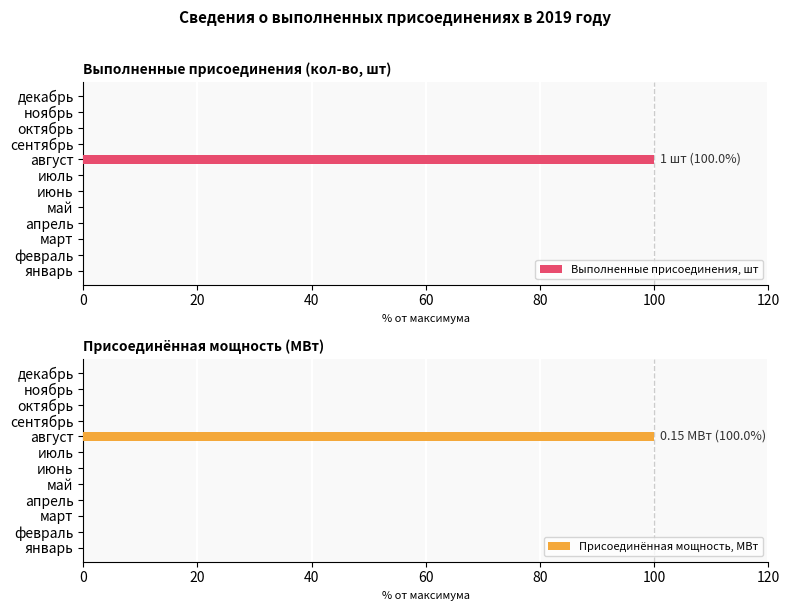

What is the sum of all Выполненные присоединения, шт values?

100